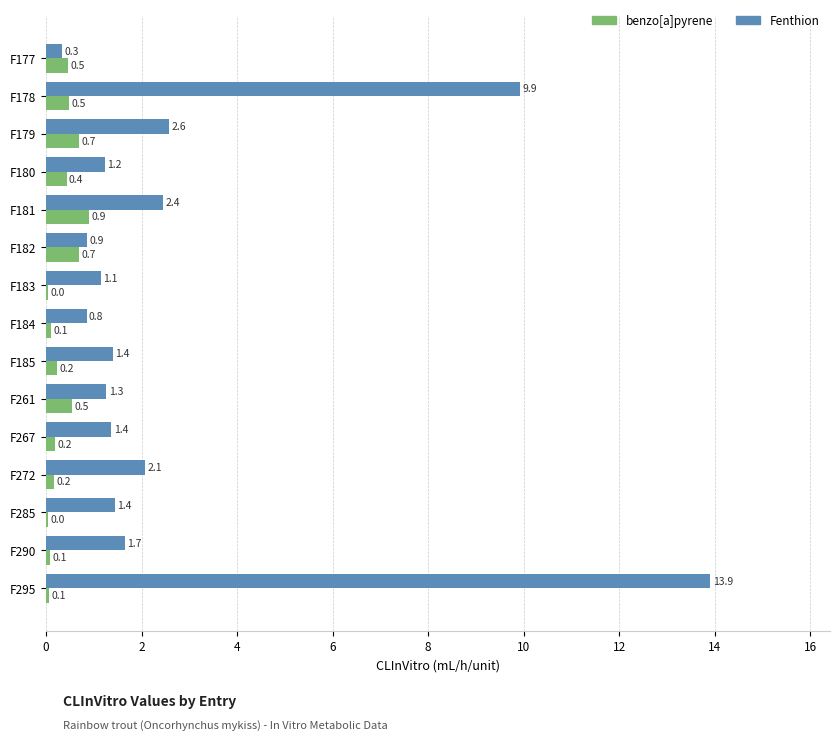

Is it true that Fenthion equals 0.8 at F184?

True